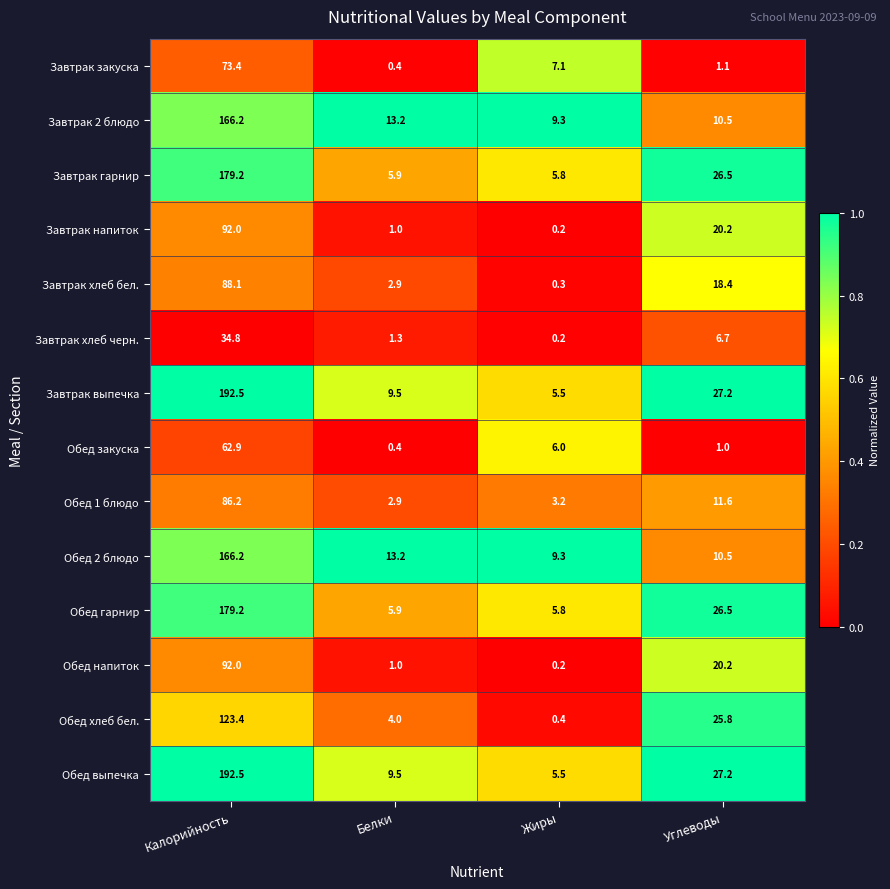

Is it true that Обед 1 блюдо equals 2.9 at Белки?

True